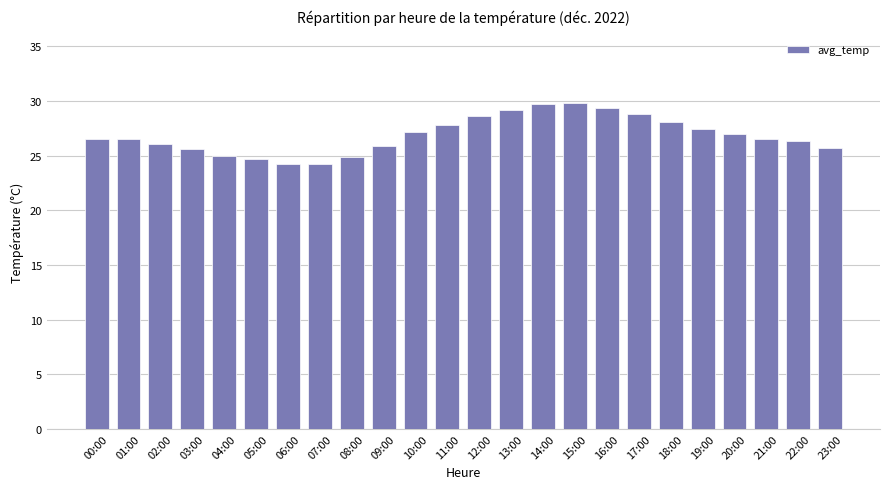

Is it true that the value at 05:00 is 41.9?

False